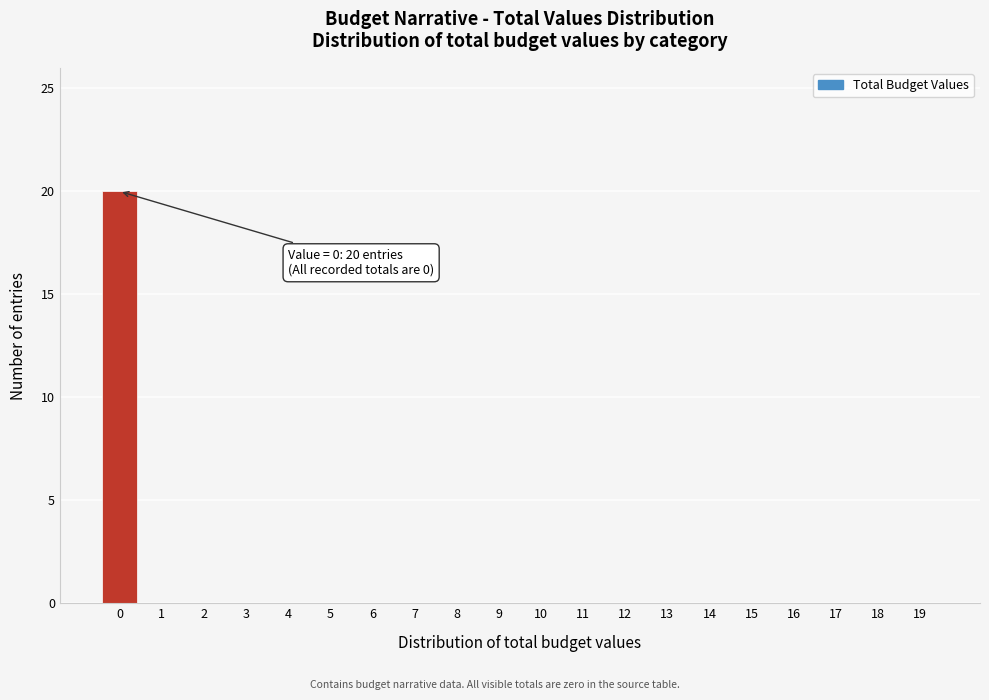

Reading left to right, extract all data points from this chart.

0=20	1=0	2=0	3=0	4=0	5=0	6=0	7=0	8=0	9=0	10=0	11=0	12=0	13=0	14=0	15=0	16=0	17=0	18=0	19=0